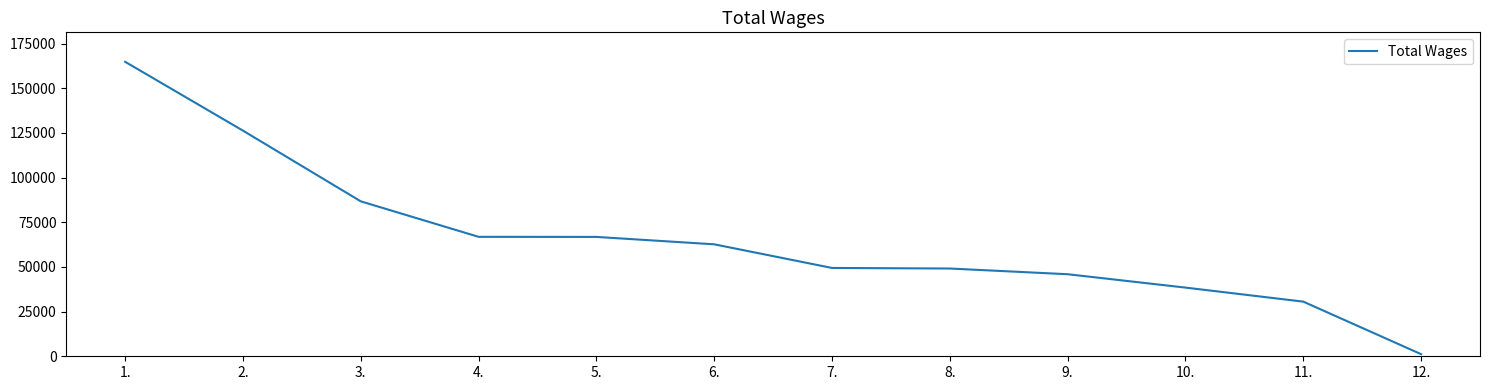

Count the number of categories in the chart.

12